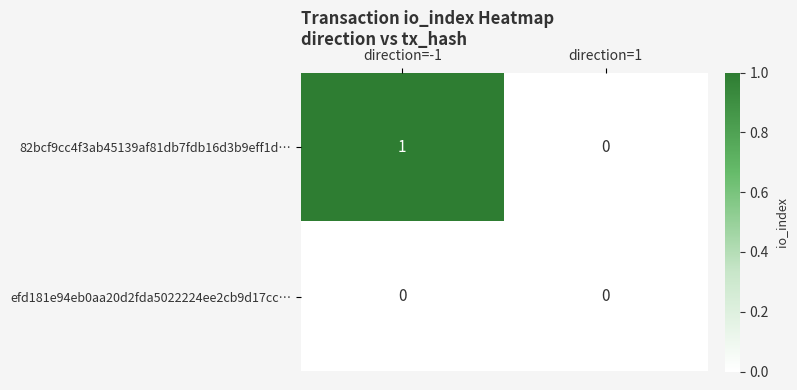

Reading left to right, extract all data points from this chart.

82bcf9cc4f3ab45139af81db7fdb16d3b9eff1d…: 1	0
efd181e94eb0aa20d2fda5022224ee2cb9d17cc…: 0	0